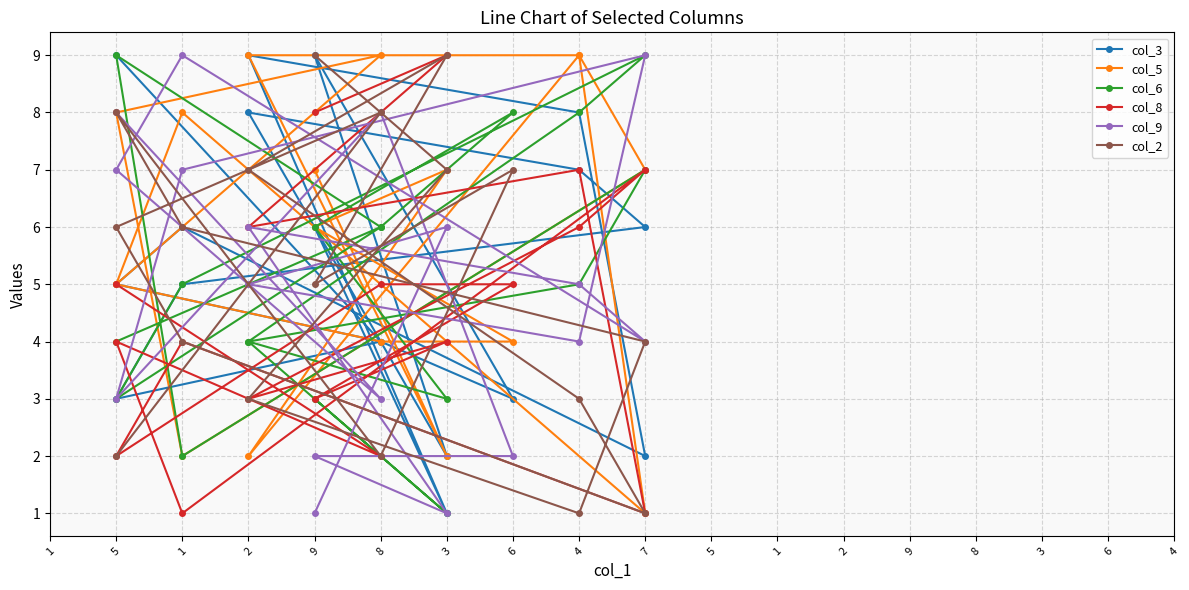

Where does the col_8 series first go above 5?

7